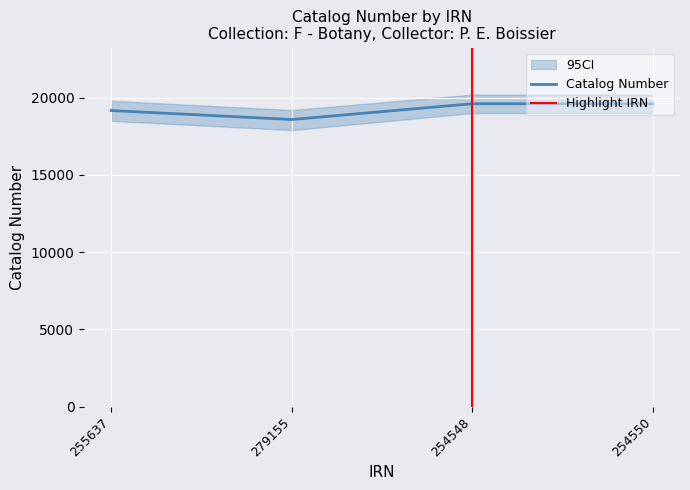

The chart shows a value of 19608 at 254548. True or false?

True